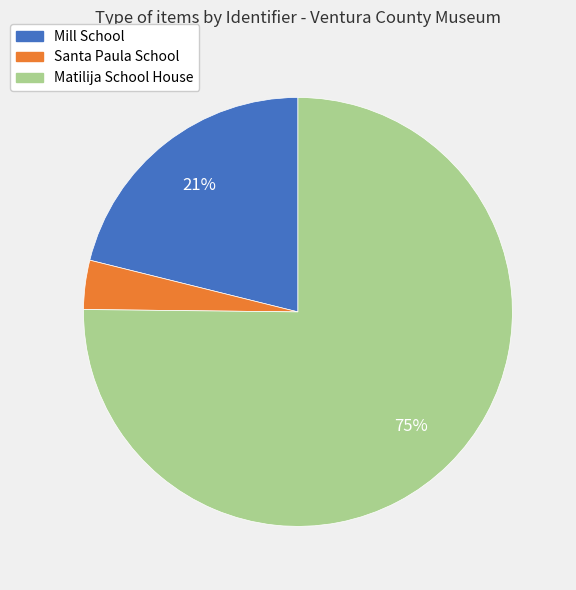

To the nearest percent, what portion does Matilija School House represent?

75%